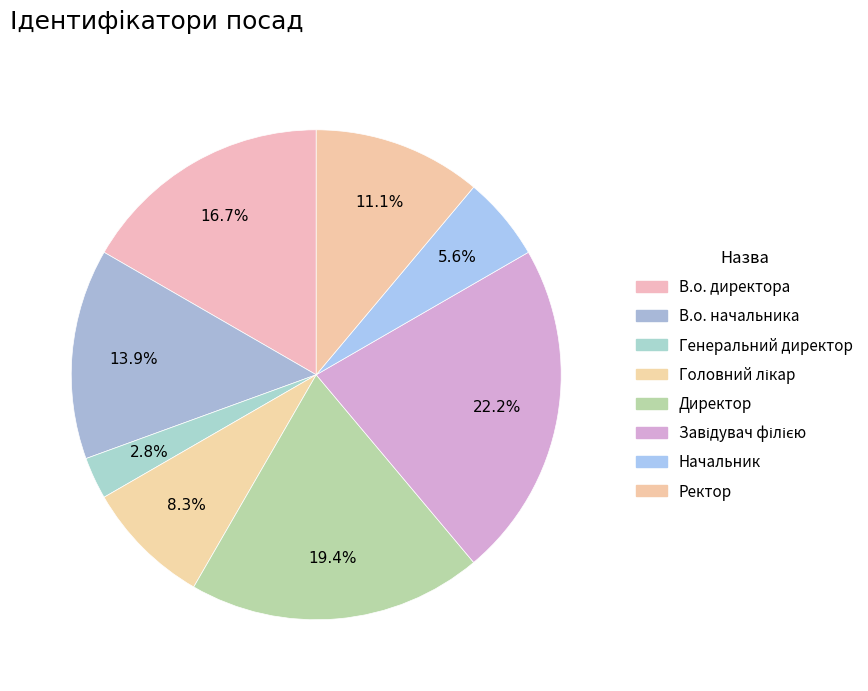

To the nearest percent, what is the difference between the largest and smallest slice percentages?

19%